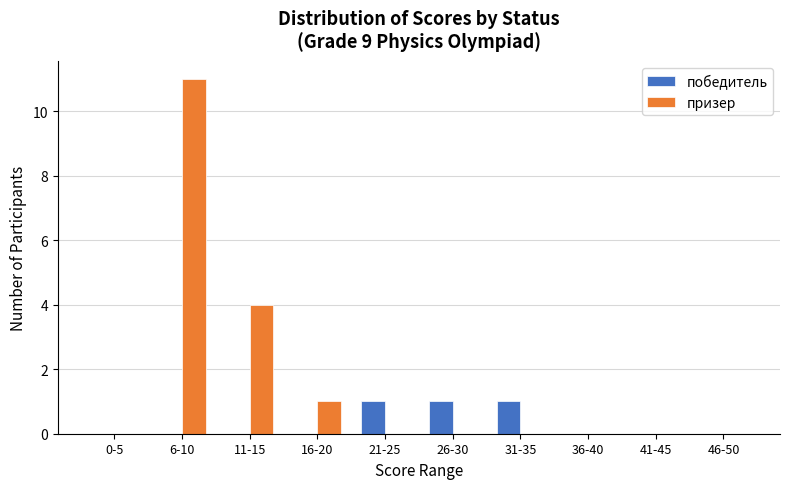

Which series has the largest total across all categories?

призер